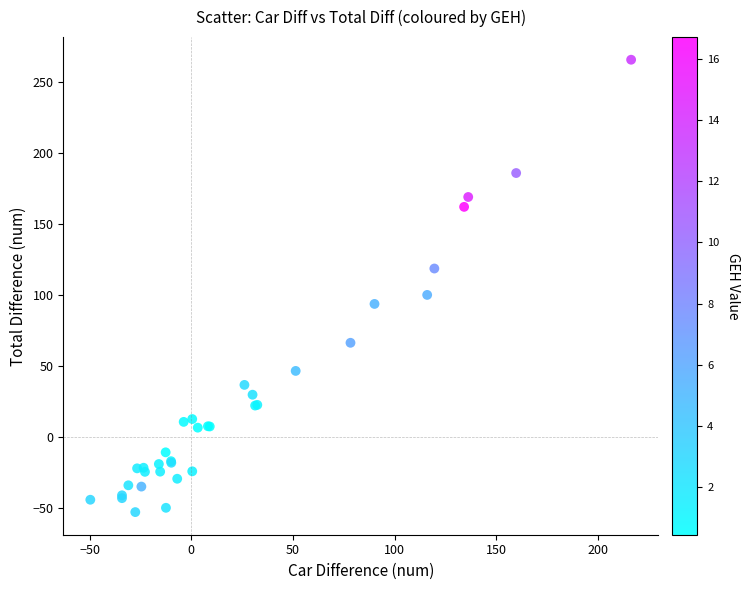

What Y value in the scatter plot is closest to 106?

100.0